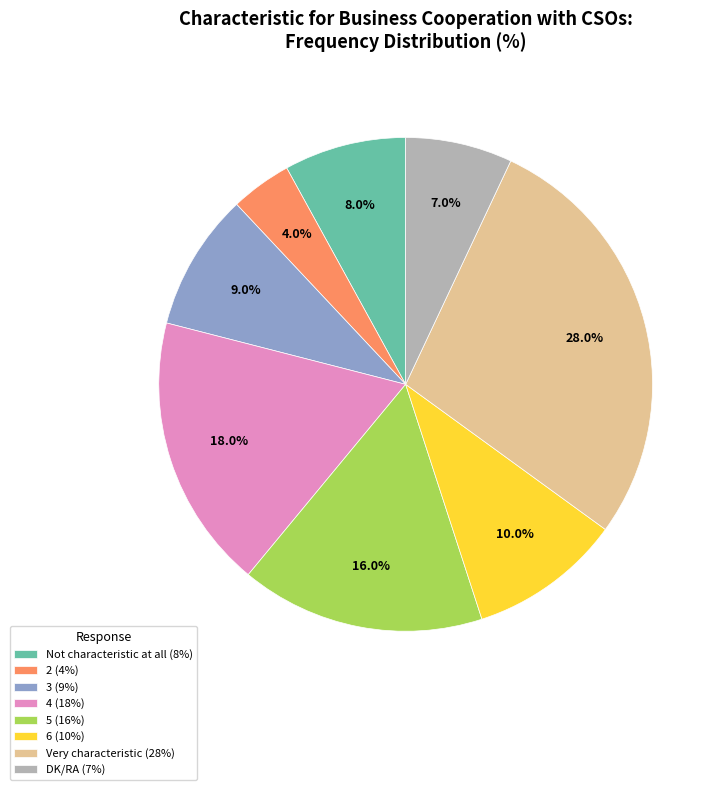

Is the sum of DK/RA and Not characteristic at all greater than half?

No